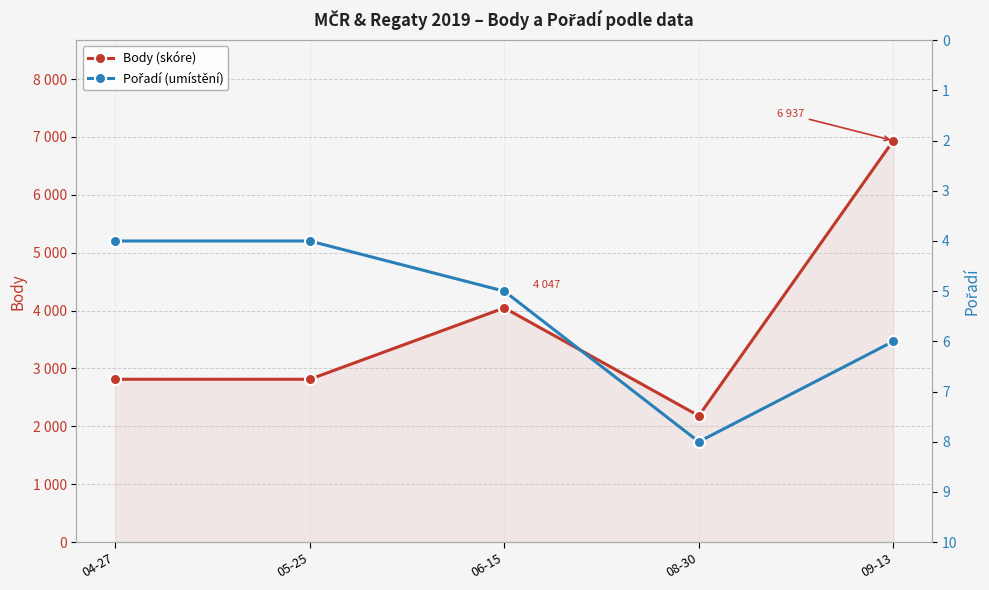

True or false: Body (skóre) has more than 1 interior local peaks.

False